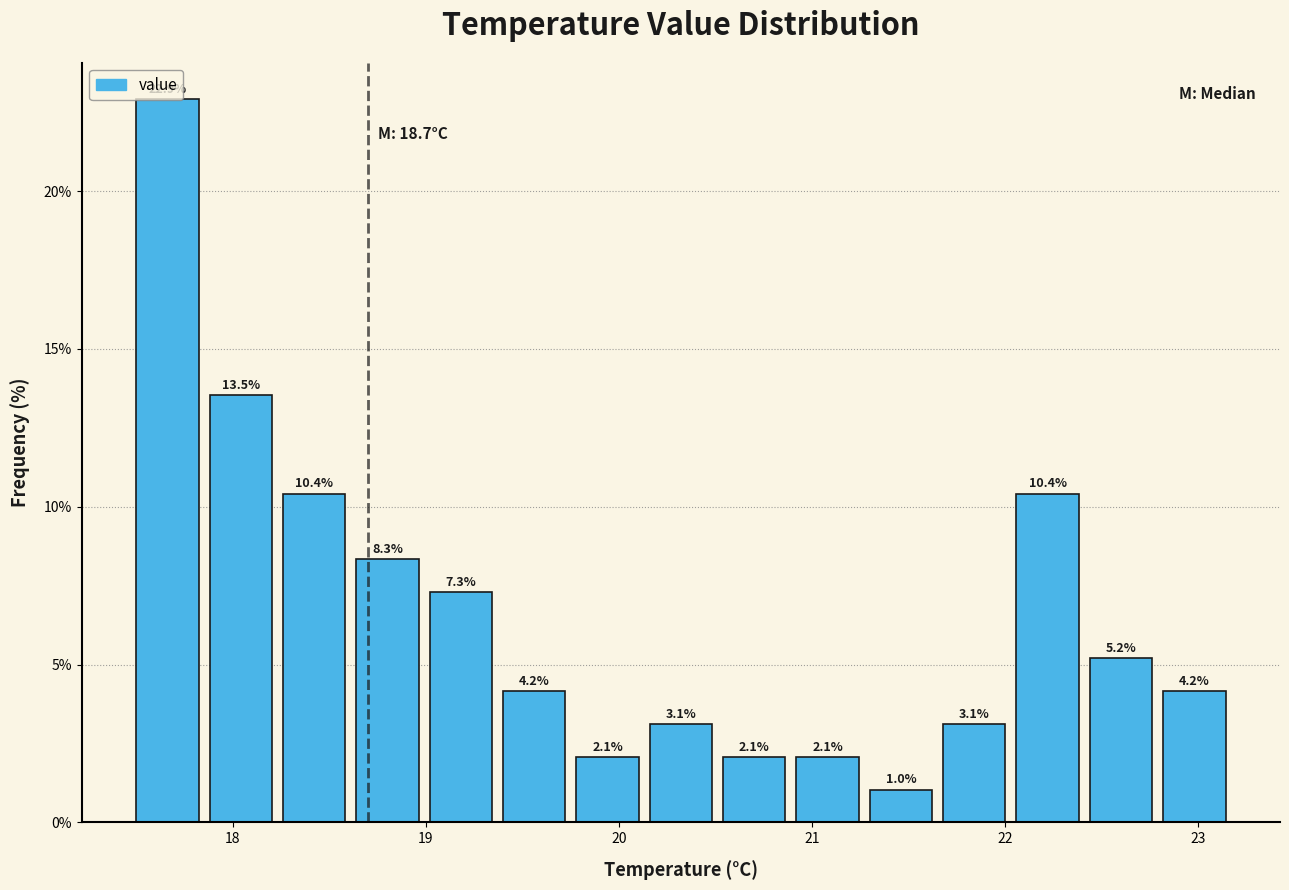

Read against the x-axis, roughly where is the centre of the tallest bar?

17.7